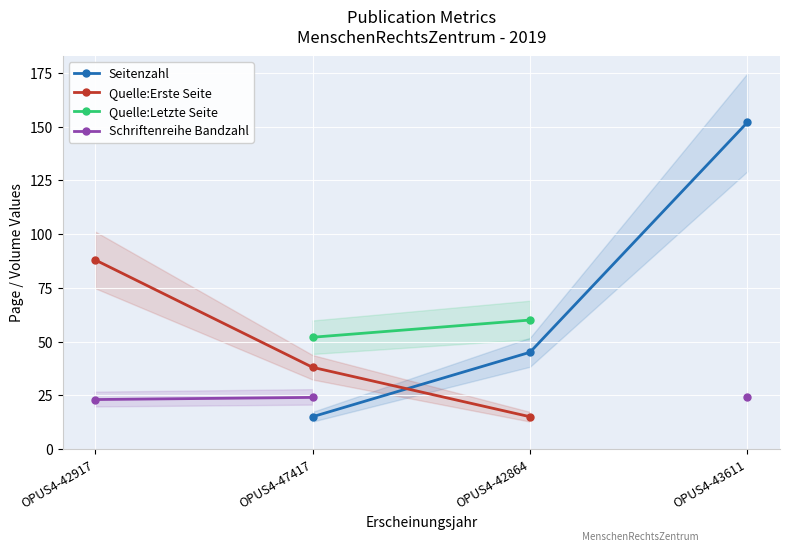

Between OPUS4-42864 and OPUS4-42917, which is larger?

OPUS4-42917